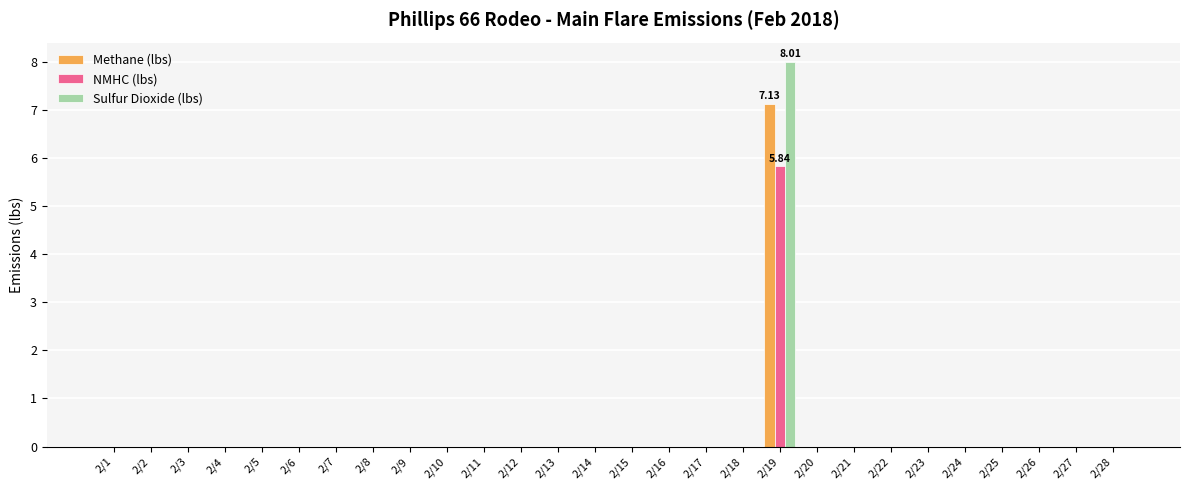

Reading left to right, extract all data points from this chart.

Methane (lbs): 0.0	0.0	0.0	0.0	0.0	0.0	0.0	0.0	0.0	0.0	0.0	0.0	0.0	0.0	0.0	0.0	0.0	0.0	7.1	0.0	0.0	0.0	0.0	0.0	0.0	0.0	0.0	0.0
NMHC (lbs): 0.0	0.0	0.0	0.0	0.0	0.0	0.0	0.0	0.0	0.0	0.0	0.0	0.0	0.0	0.0	0.0	0.0	0.0	5.8	0.0	0.0	0.0	0.0	0.0	0.0	0.0	0.0	0.0
Sulfur Dioxide (lbs): 0.0	0.0	0.0	0.0	0.0	0.0	0.0	0.0	0.0	0.0	0.0	0.0	0.0	0.0	0.0	0.0	0.0	0.0	8.0	0.0	0.0	0.0	0.0	0.0	0.0	0.0	0.0	0.0